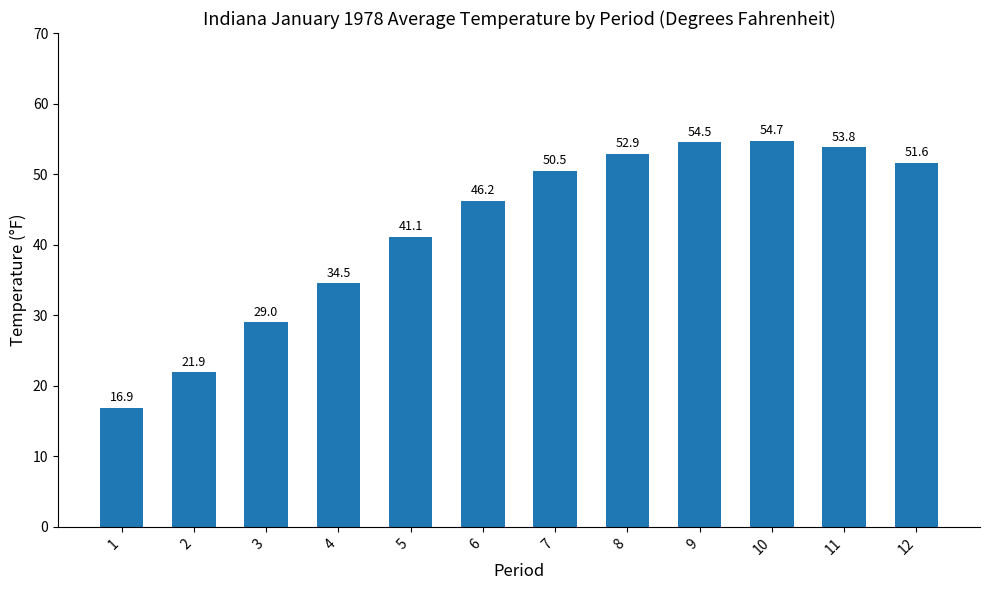

What is the difference between the maximum and minimum values?

37.8